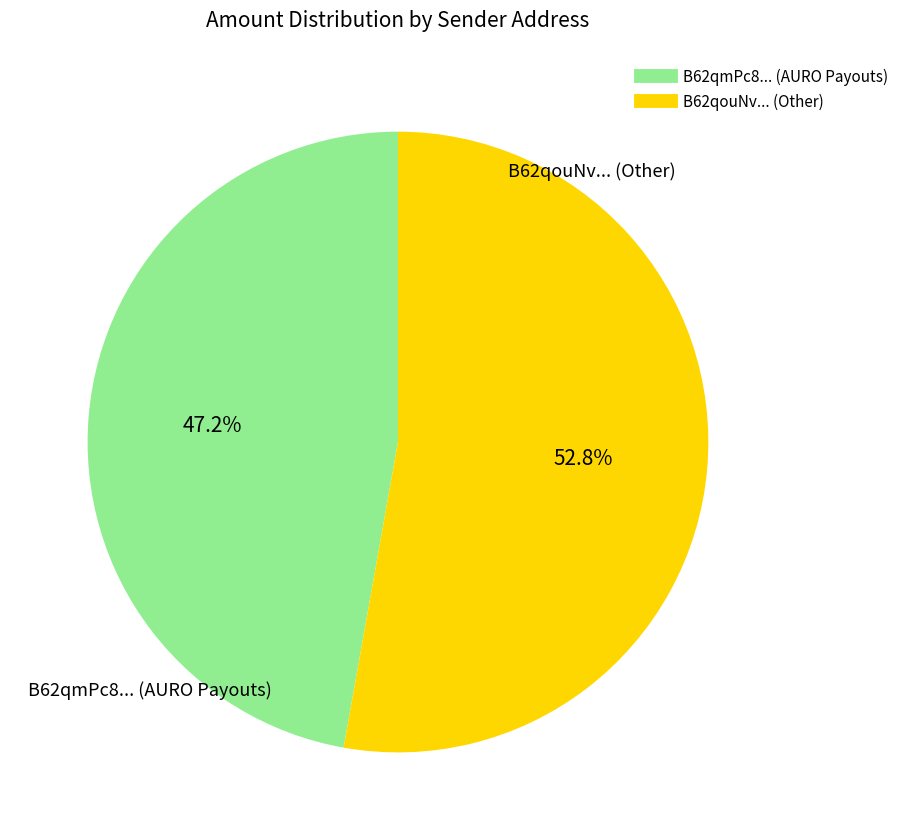

Is there a majority slice in this chart?

Yes